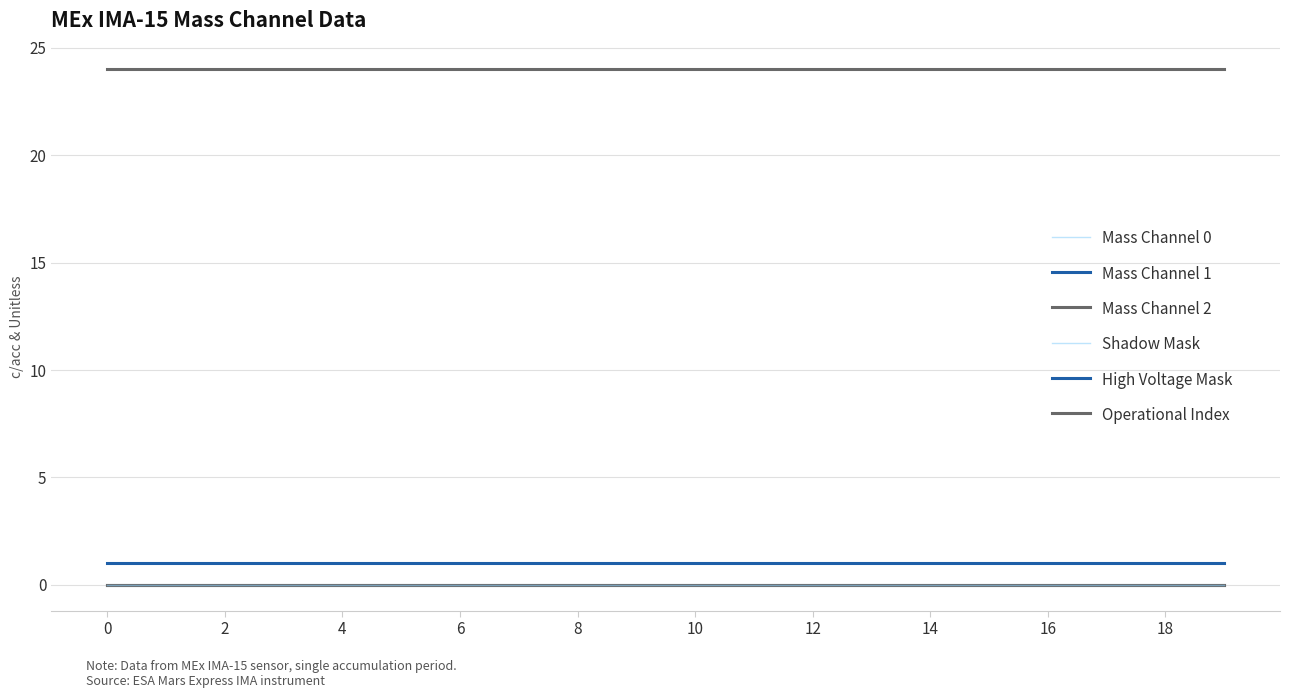

Does the chart have visible grid lines?

Yes